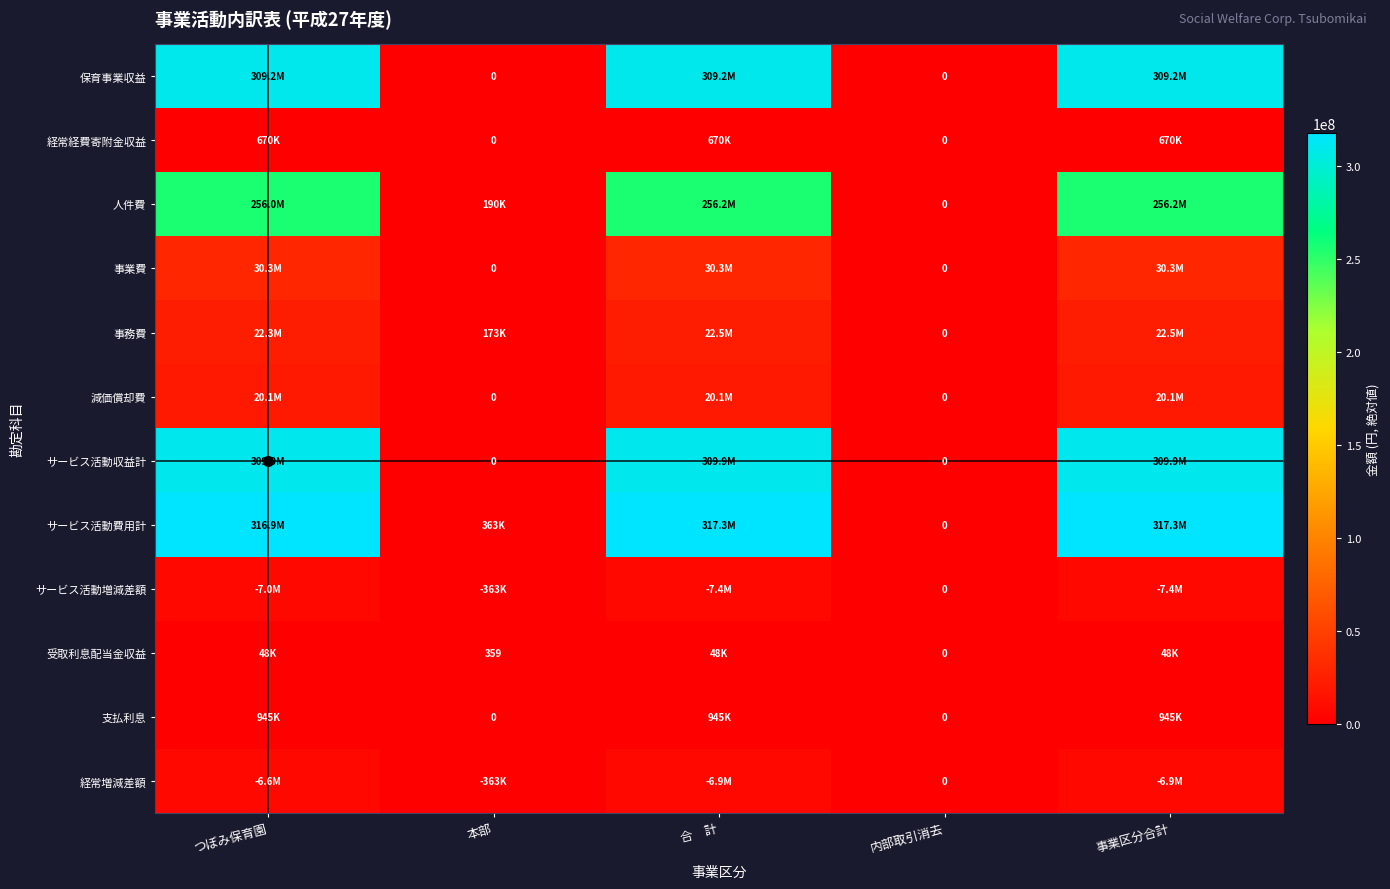

At how many categories does at least one series exceed 136060279?

3